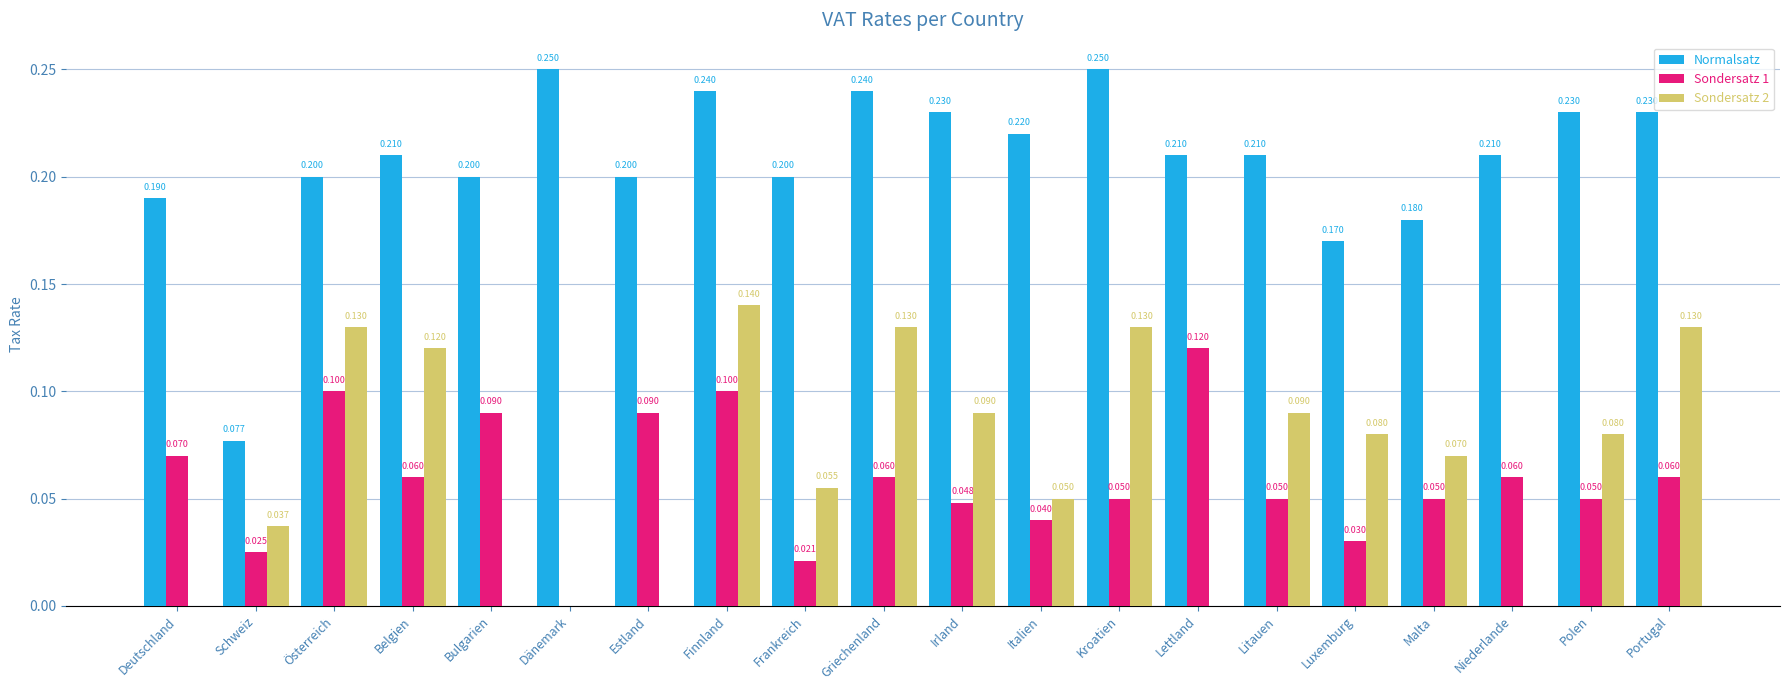

Is the value of Normalsatz at Kroatien greater than the value of Sondersatz 2 at Deutschland?

Yes